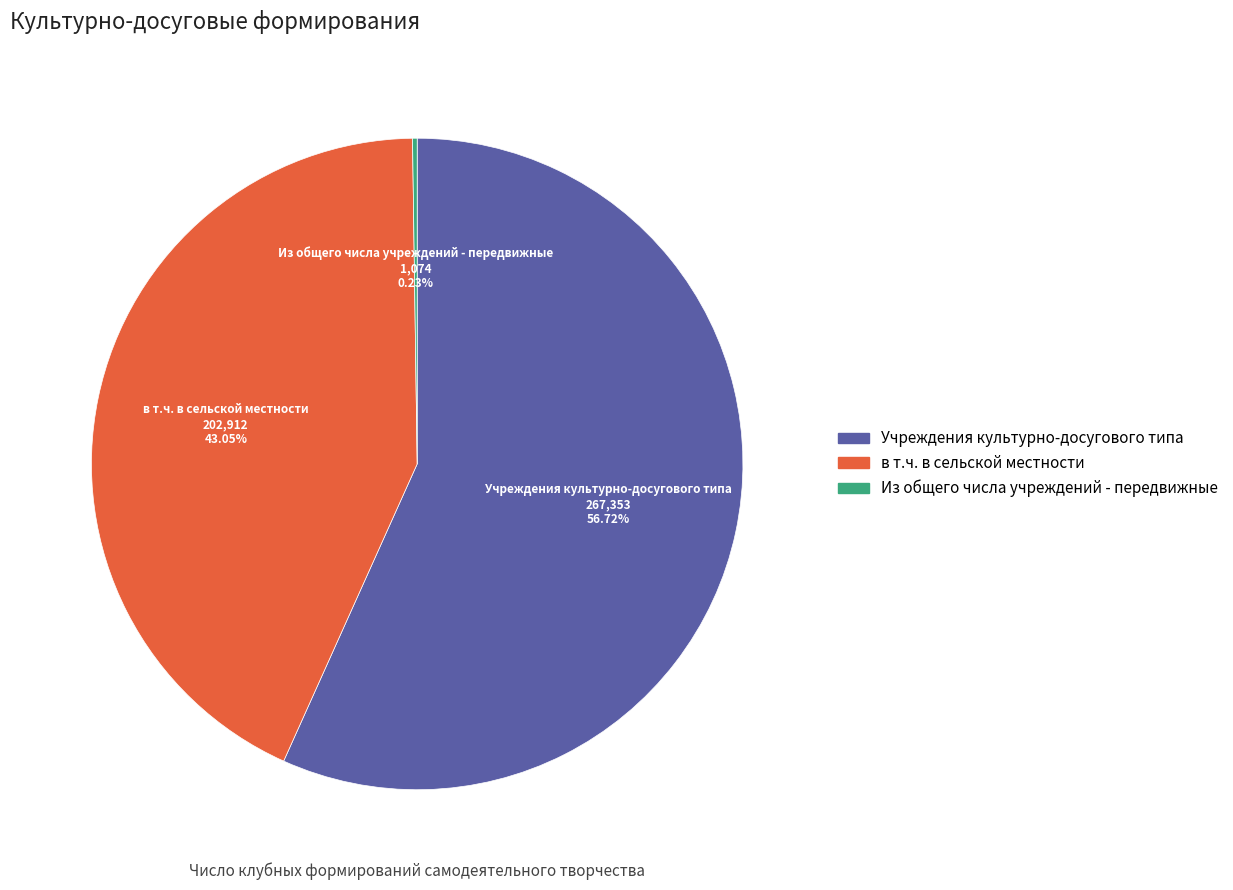

To the nearest percent, what is the difference between the largest and smallest slice percentages?

56%